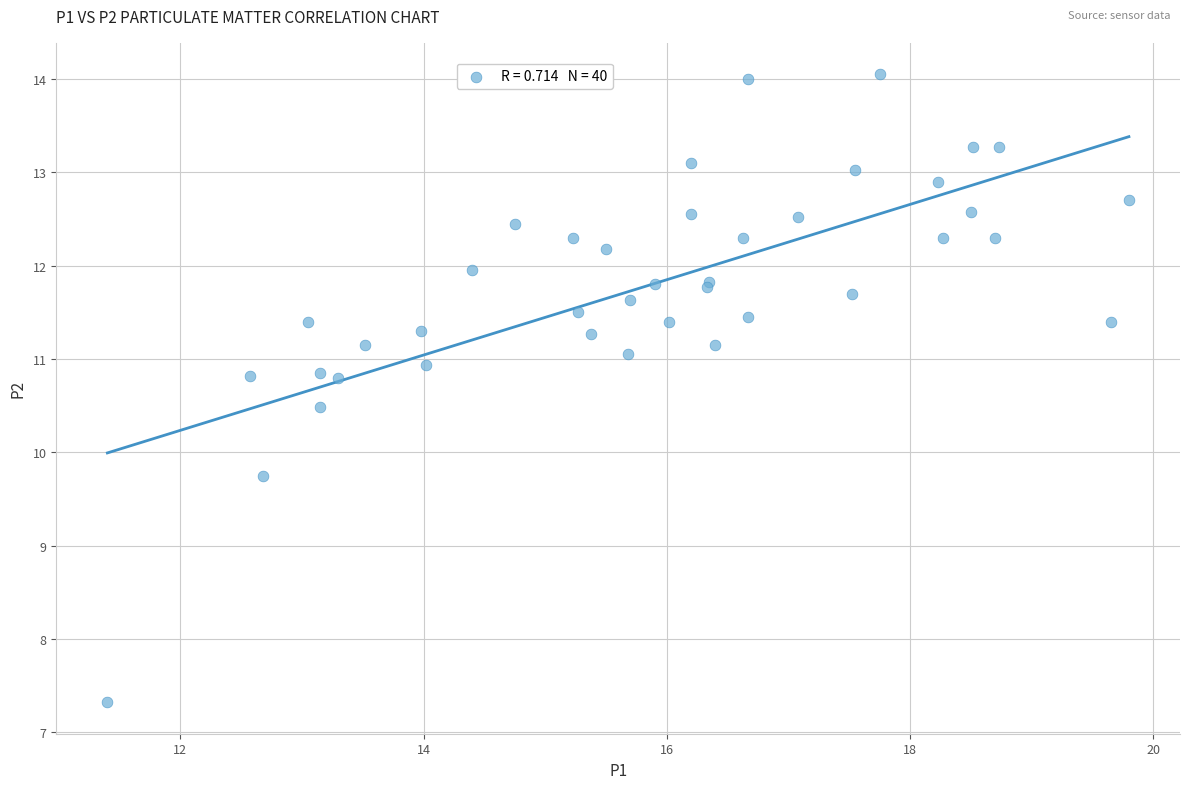

What Y value in the scatter plot is closest to 10?

9.8